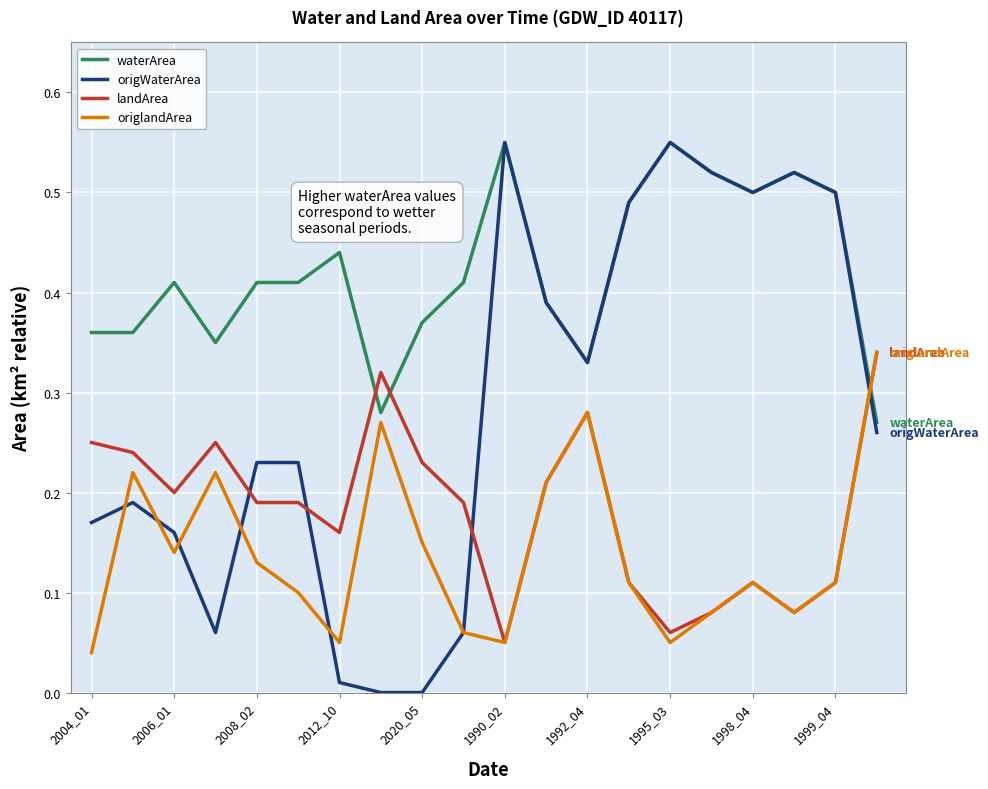

Which series has the widest spread of values?

origWaterArea